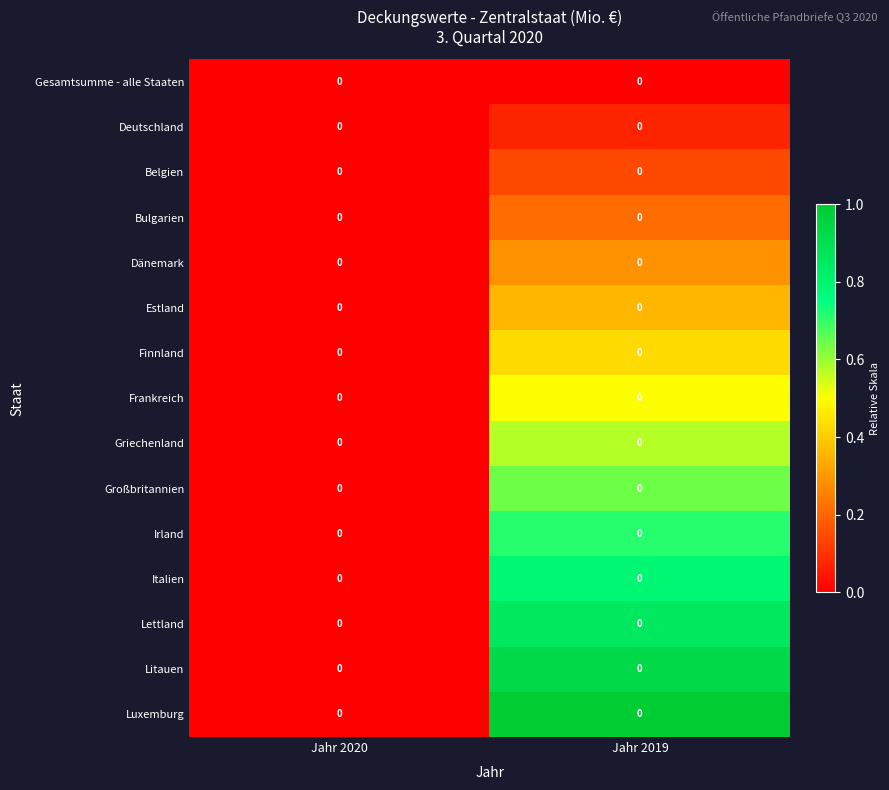

Reading left to right, extract all data points from this chart.

Gesamtsumme - alle Staaten: Jahr 2020=0.0	Jahr 2019=0.0
Deutschland: Jahr 2020=0.0	Jahr 2019=0.0
Belgien: Jahr 2020=0.0	Jahr 2019=0.0
Bulgarien: Jahr 2020=0.0	Jahr 2019=0.0
Dänemark: Jahr 2020=0.0	Jahr 2019=0.0
Estland: Jahr 2020=0.0	Jahr 2019=0.0
Finnland: Jahr 2020=0.0	Jahr 2019=0.0
Frankreich: Jahr 2020=0.0	Jahr 2019=0.0
Griechenland: Jahr 2020=0.0	Jahr 2019=0.0
Großbritannien: Jahr 2020=0.0	Jahr 2019=0.0
Irland: Jahr 2020=0.0	Jahr 2019=0.0
Italien: Jahr 2020=0.0	Jahr 2019=0.0
Lettland: Jahr 2020=0.0	Jahr 2019=0.0
Litauen: Jahr 2020=0.0	Jahr 2019=0.0
Luxemburg: Jahr 2020=0.0	Jahr 2019=0.0